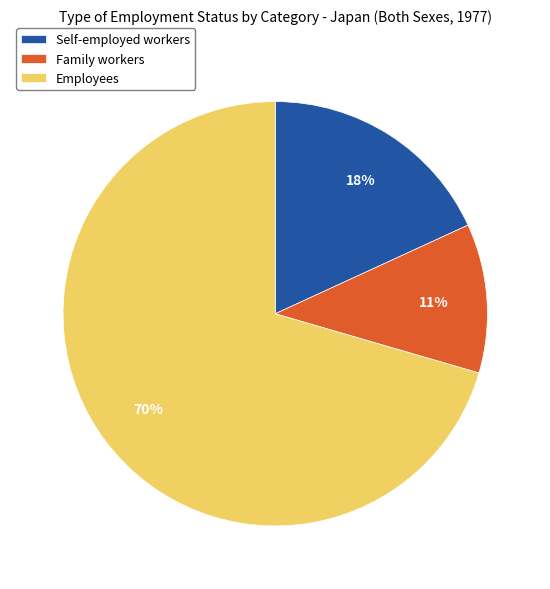

The Self-employed workers slice represents 18% of the pie. True or false?

True